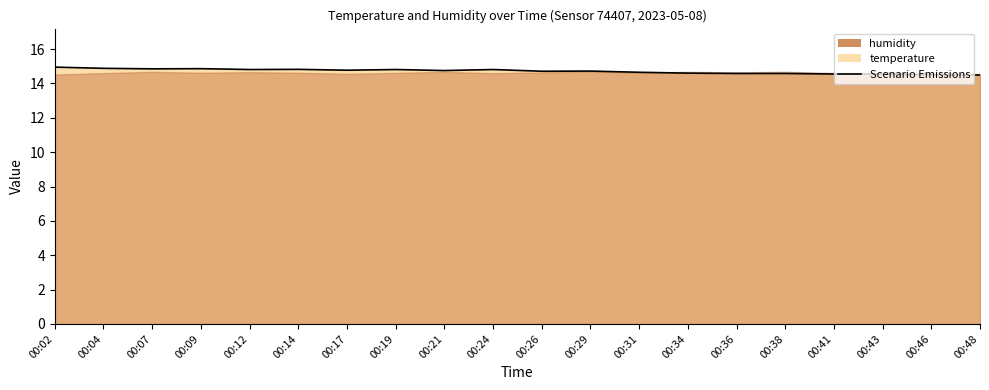

Rank the categories by value from highest to lowest.

00:02, 00:04, 00:09, 00:07, 00:14, 00:12, 00:19, 00:24, 00:17, 00:21, 00:29, 00:26, 00:31, 00:34, 00:36, 00:38, 00:41, 00:43, 00:46, 00:48